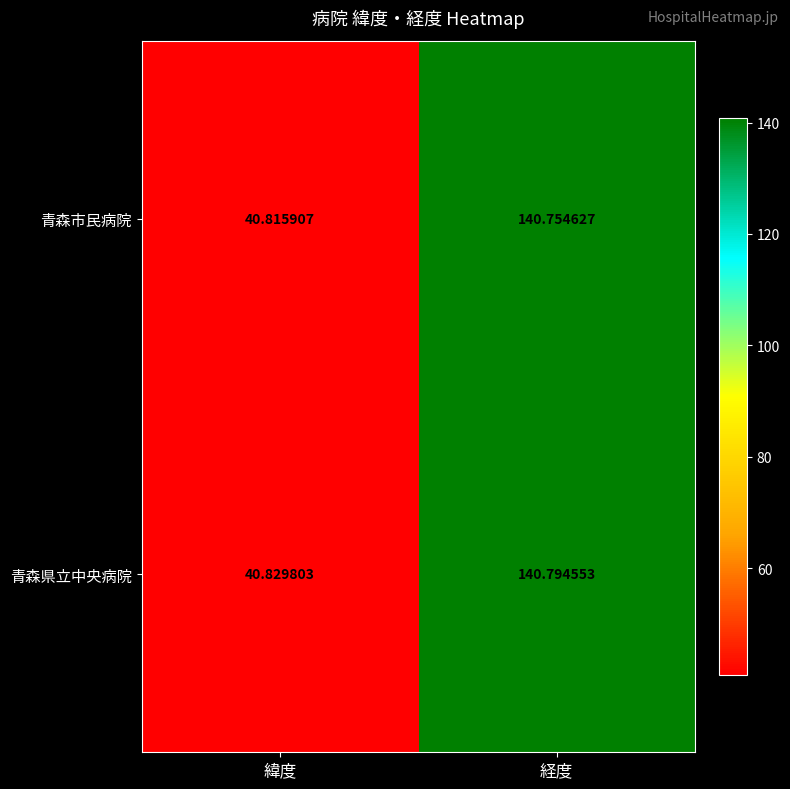

Is the value of 青森県立中央病院 at 経度 greater than the value of 青森市民病院 at 緯度?

Yes